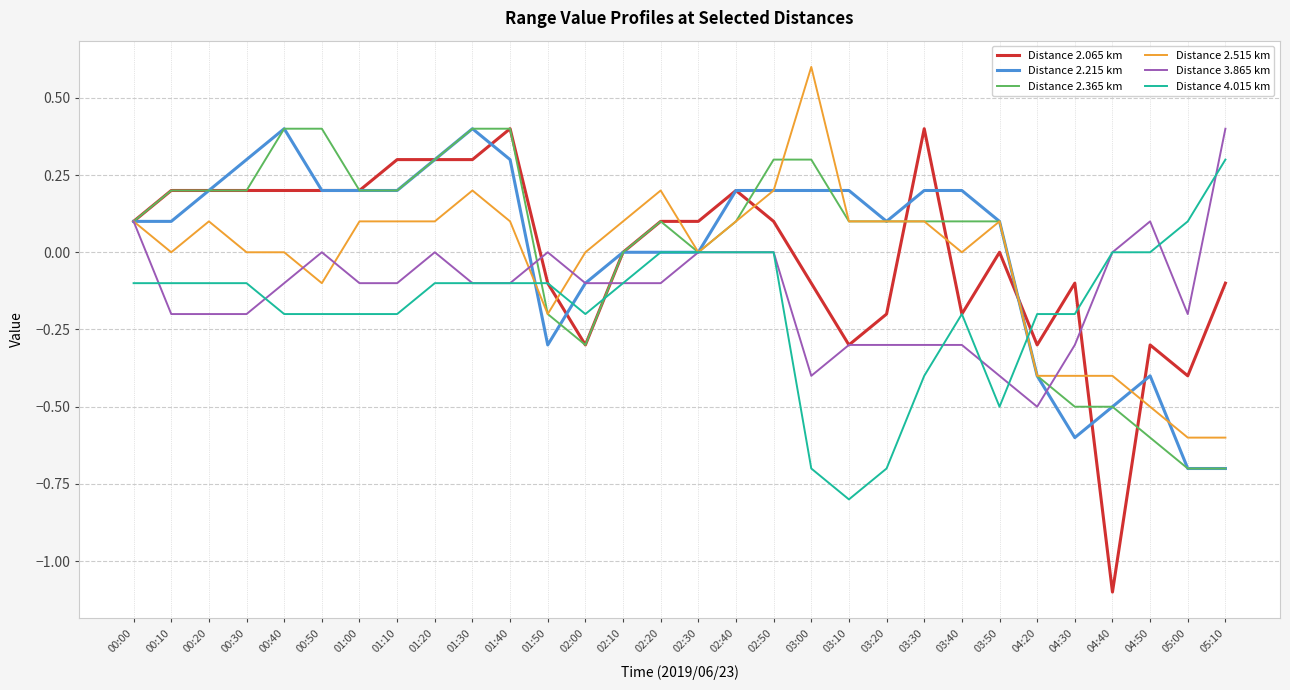

What is the total value across all series at 02:30?

0.1